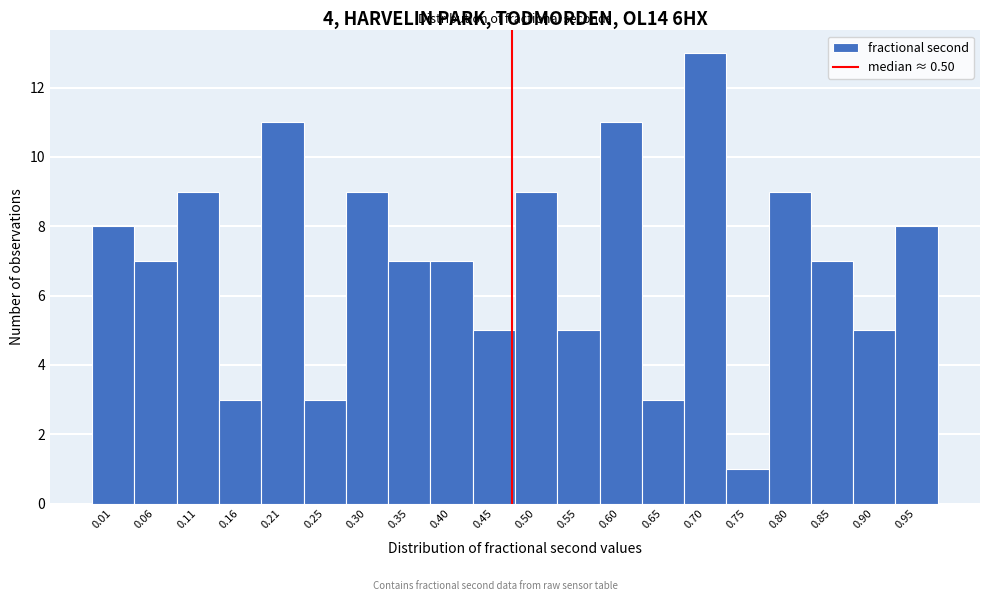

Reading left to right, transcribe all the data shown in this chart.

8	7	9	3	11	3	9	7	7	5	9	5	11	3	13	1	9	7	5	8